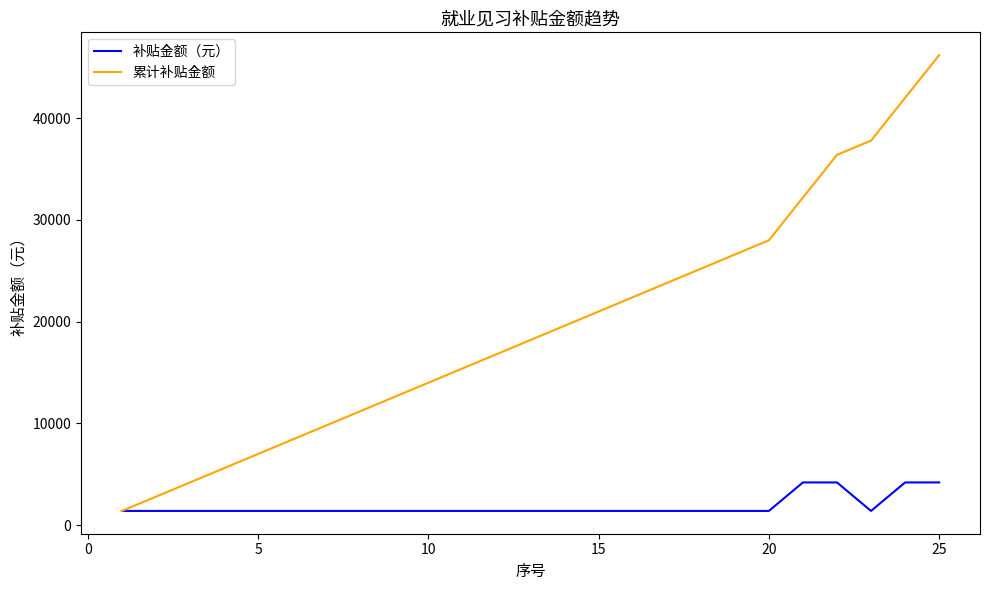

What is the difference between the maximum and minimum values in the 累计补贴金额 series?

44800